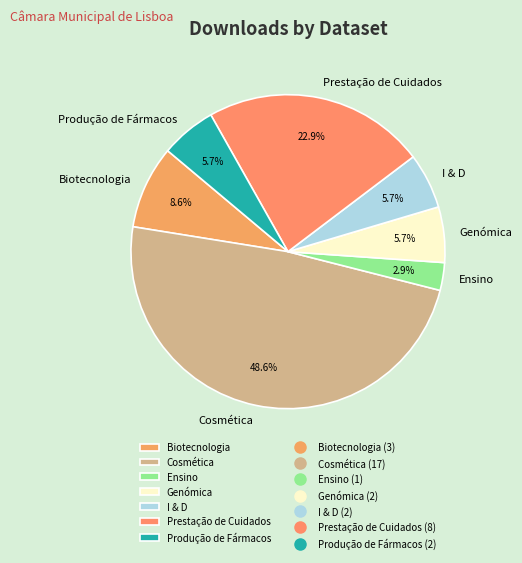

Count the number of slices in the pie.

7